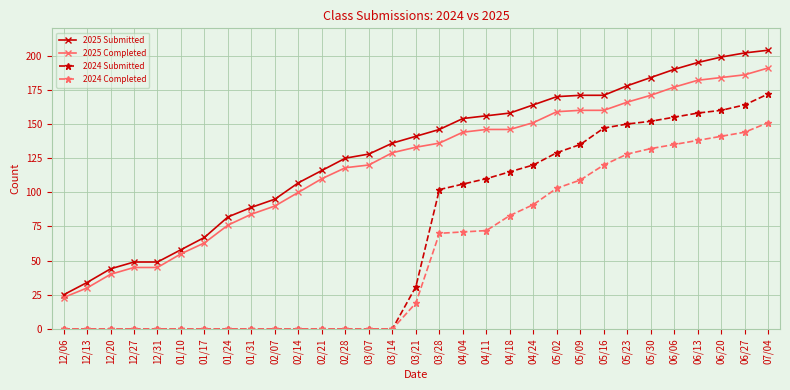

Reading right to left, list all the values displayed in this chart.

2025 Submitted: 204	202	199	195	190	184	178	171	171	170	164	158	156	154	146	141	136	128	125	116	107	95	89	82	67	58	49	49	44	34	25
2025 Completed: 191	186	184	182	177	171	166	160	160	159	151	146	146	144	136	133	129	120	118	110	100	90	84	76	63	55	45	45	40	30	23
2024 Submitted: 172	164	160	158	155	152	150	147	135	129	120	115	110	106	102	31	0	0	0	0	0	0	0	0	0	0	0	0	0	0	0
2024 Completed: 151	144	141	138	135	132	128	120	109	103	91	83	72	71	70	19	0	0	0	0	0	0	0	0	0	0	0	0	0	0	0